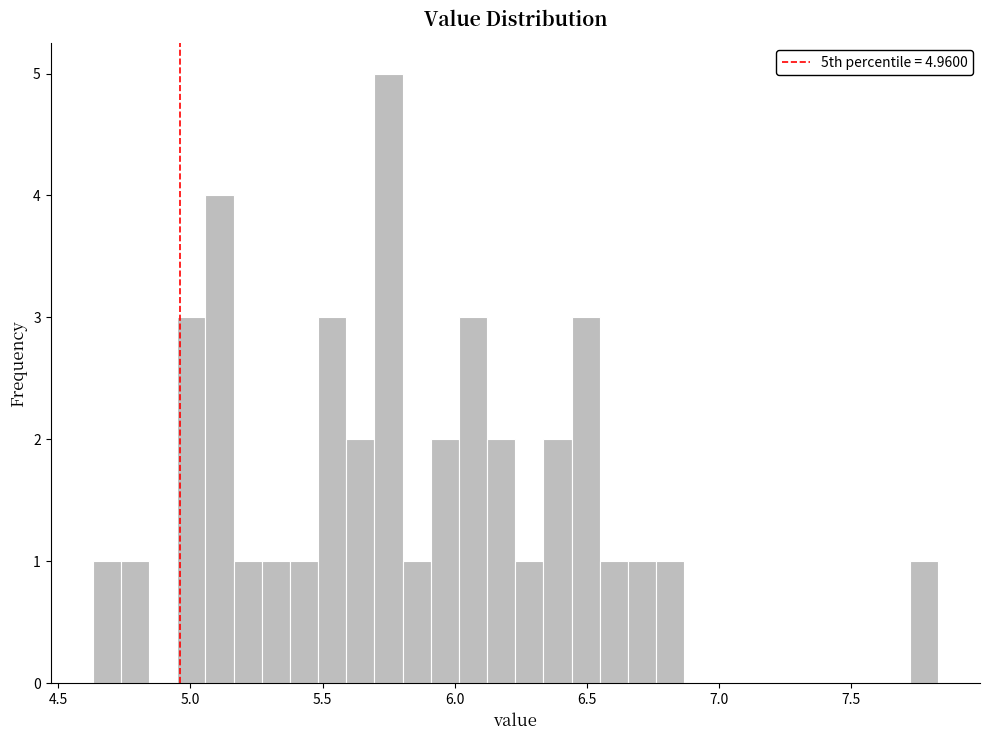

Around what value on the x-axis is the tallest bar? Give the approximate position of its centre, as read against the axis.

5.75